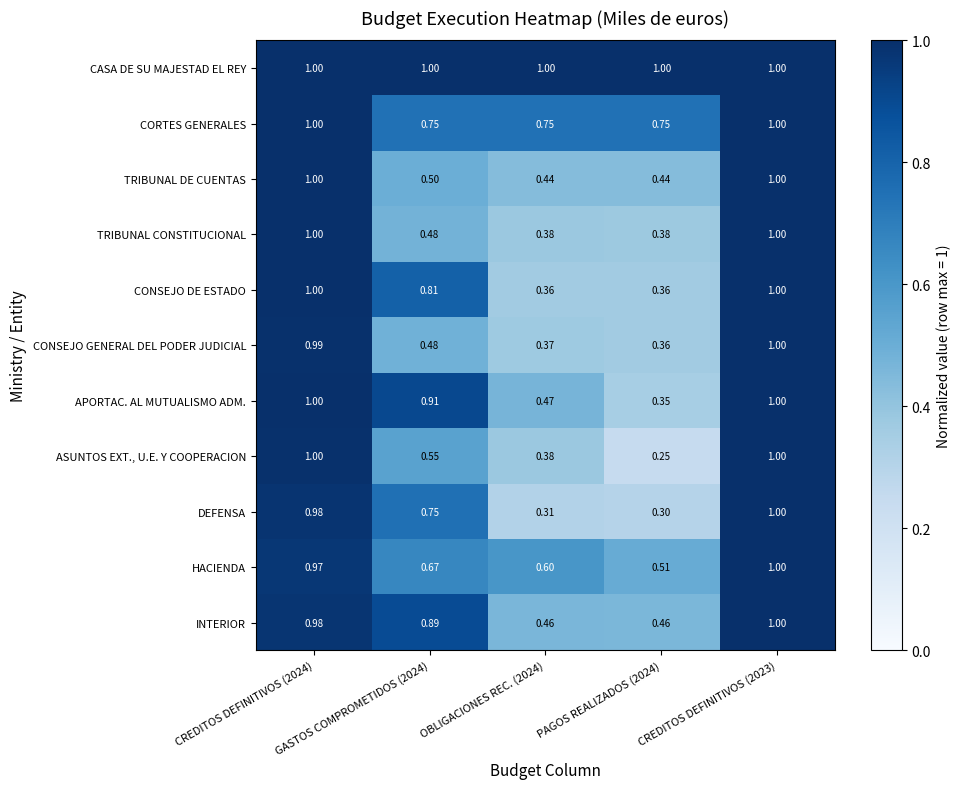

Which series has the largest total across all categories?

CASA DE SU MAJESTAD EL REY